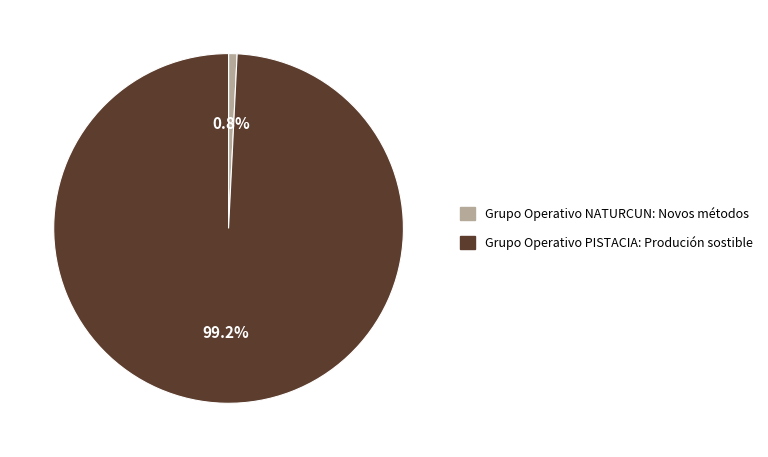

The Grupo Operativo PISTACIA: Produción sostible slice represents 87% of the pie. True or false?

False